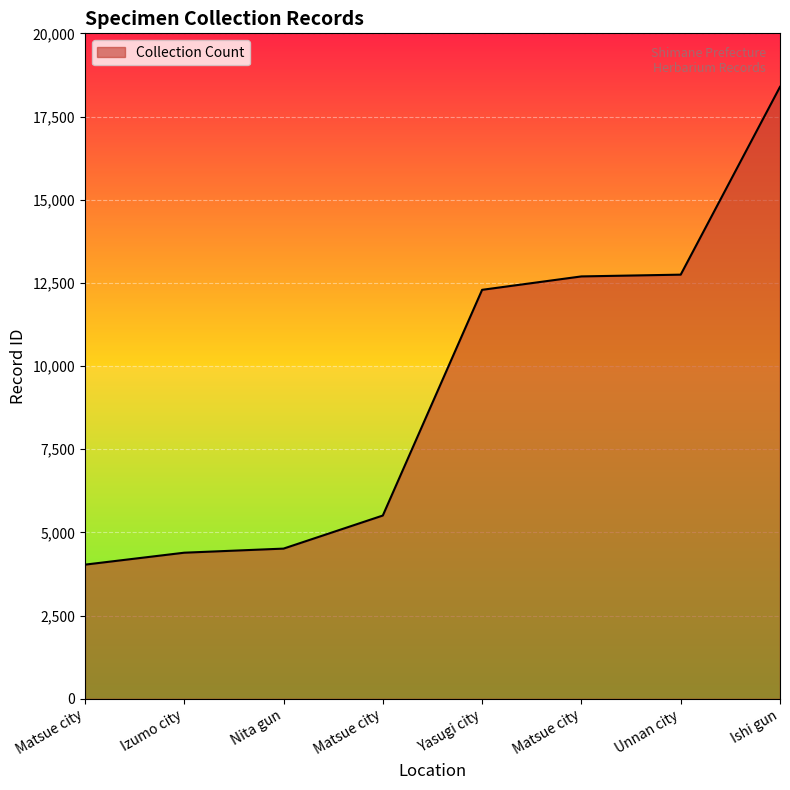

What is the smallest value displayed?

4033